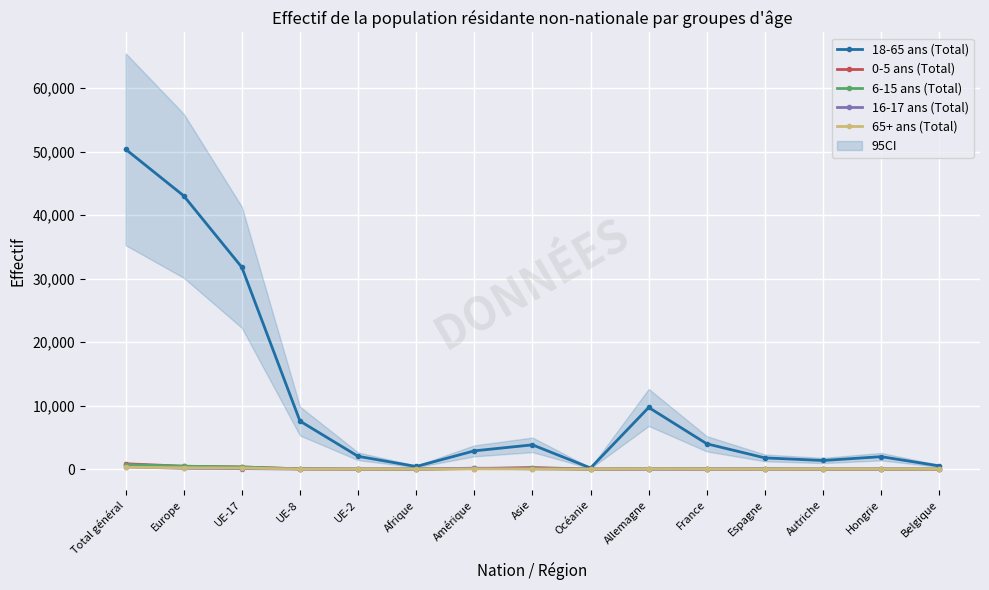

How many intersections are there between 6-15 ans (Total) and 65+ ans (Total)?

4